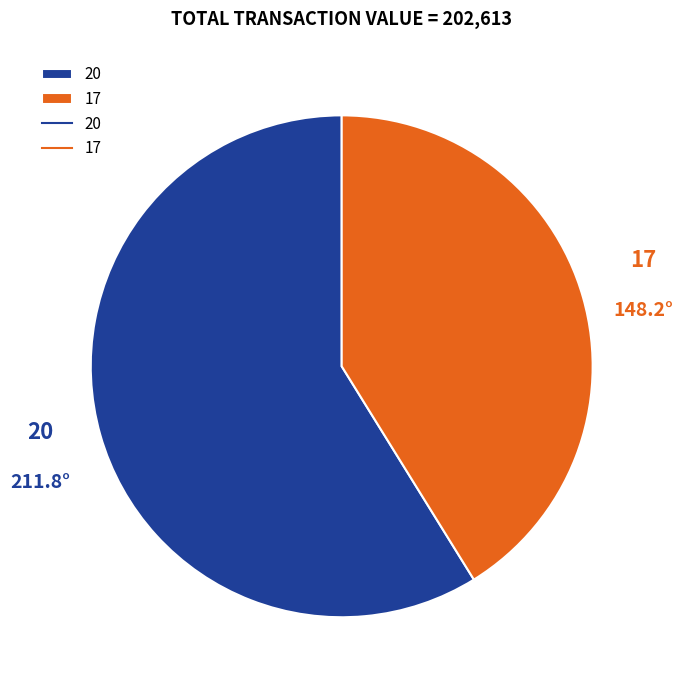

Does 17 account for over 50% of the chart?

No